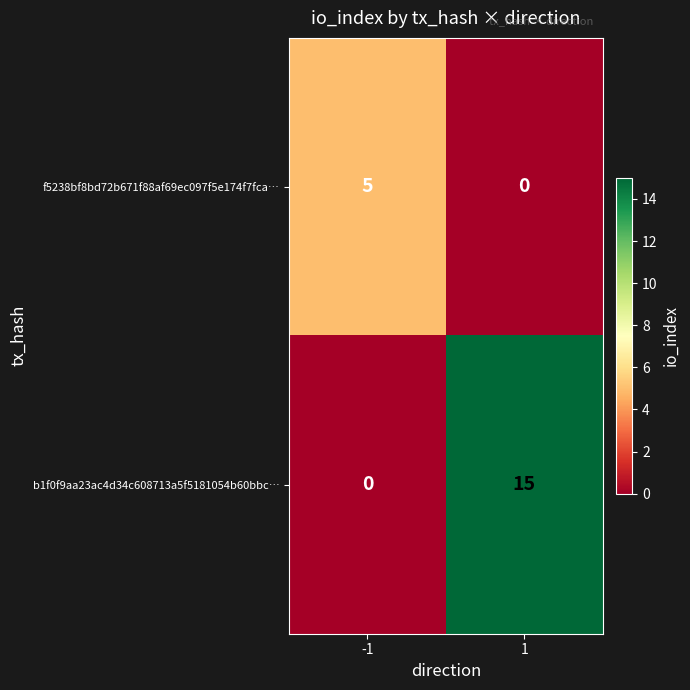

Reading left to right, extract all data points from this chart.

f5238bf8bd72b671f88af69ec097f5e174f7fca…: 5	0
b1f0f9aa23ac4d34c608713a5f5181054b60bbc…: 0	15